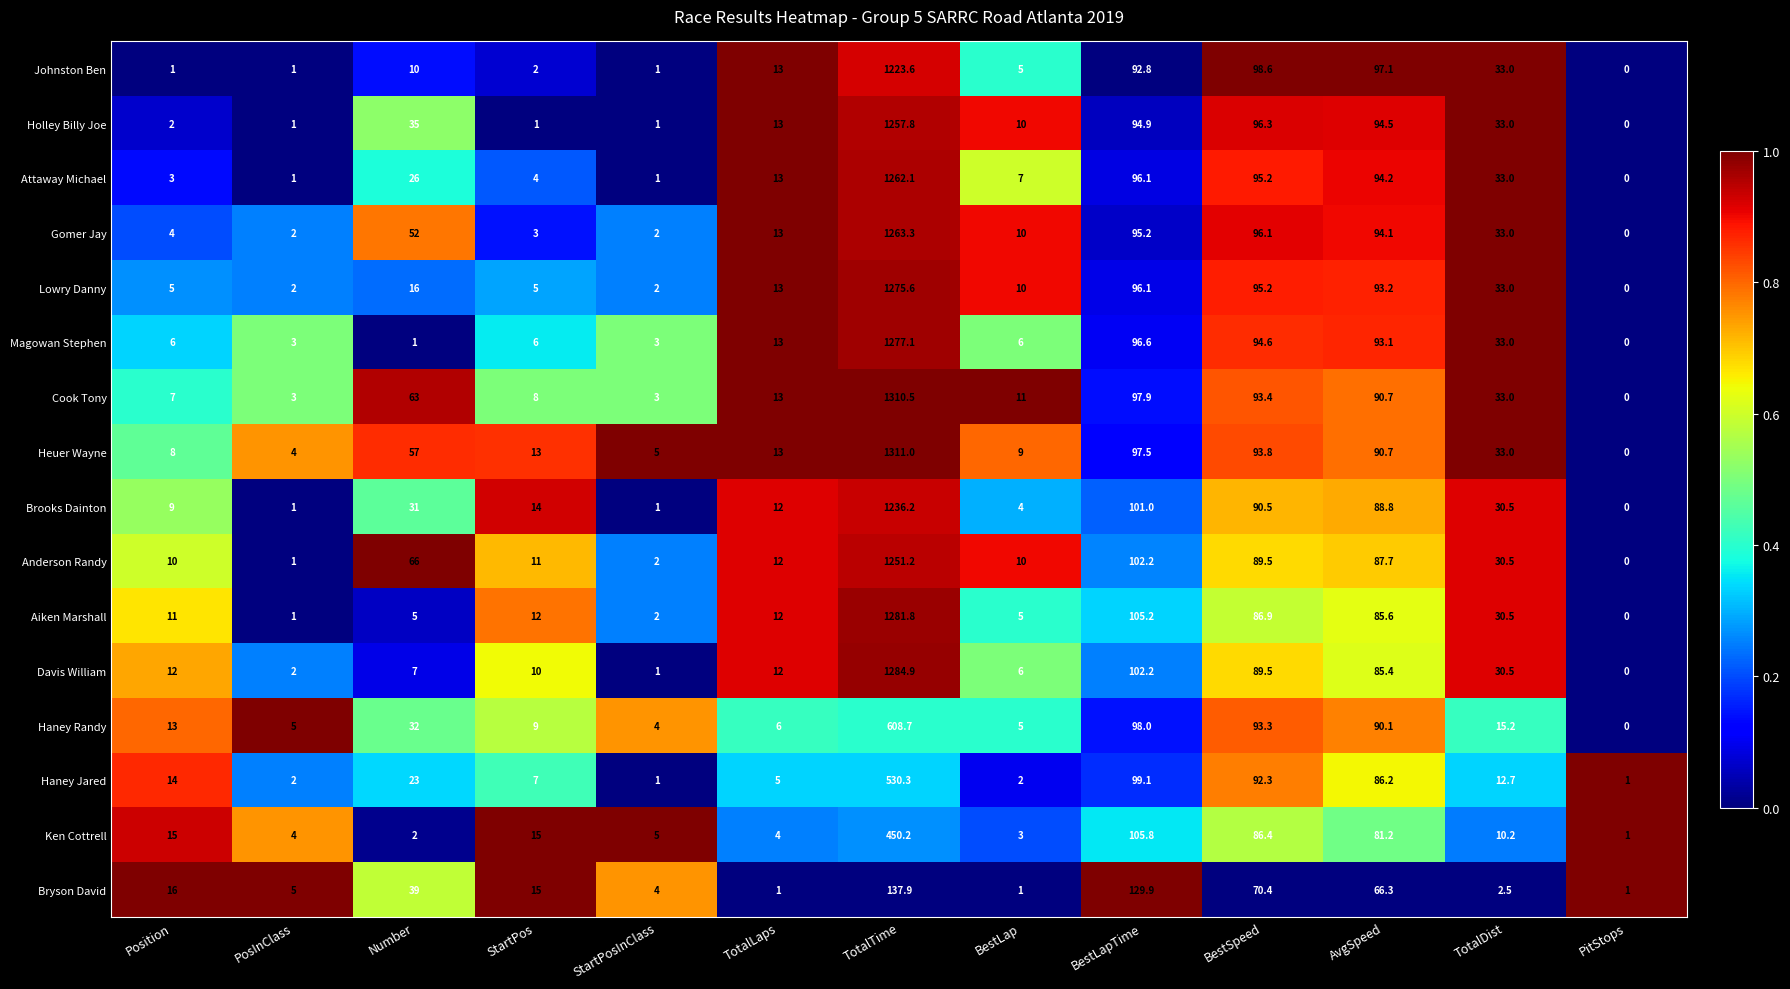

How many series are shown in this chart?

16